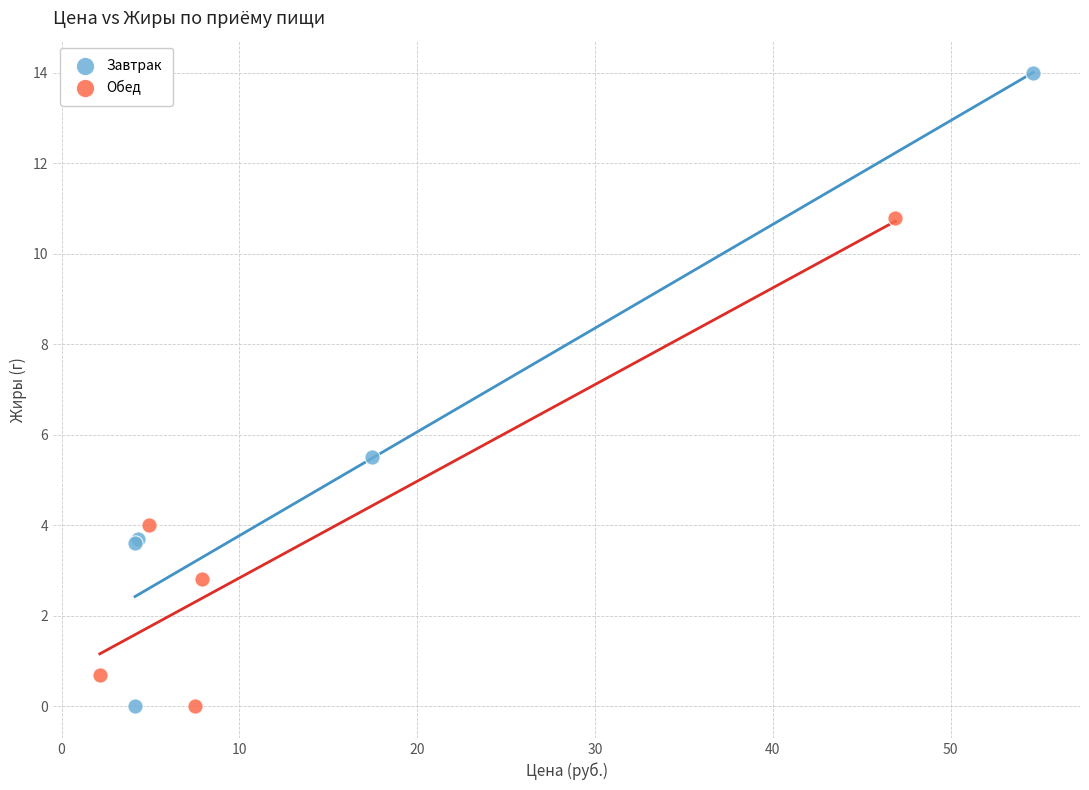

Which series has the largest Y range (max minus min)?

Завтрак